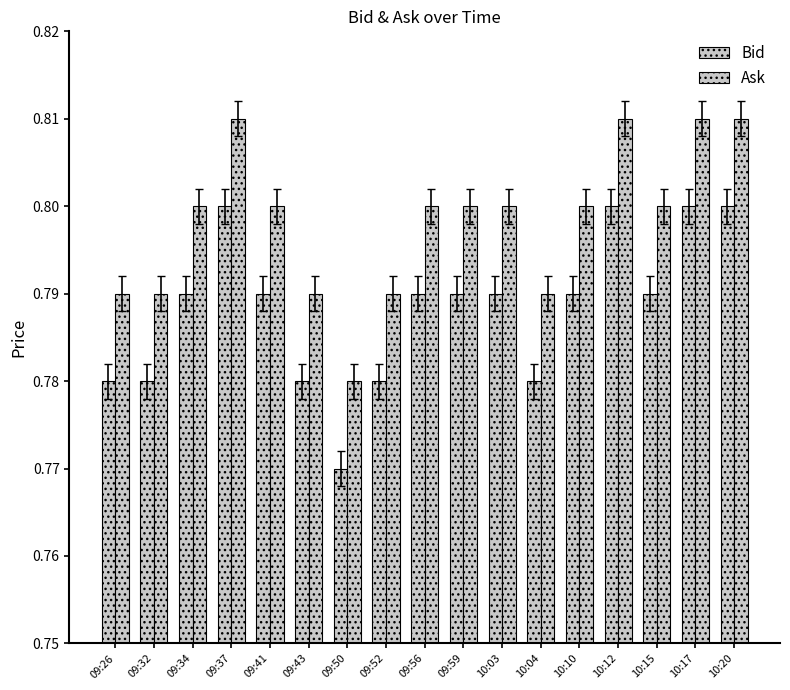

How many bars are there in each group?

2